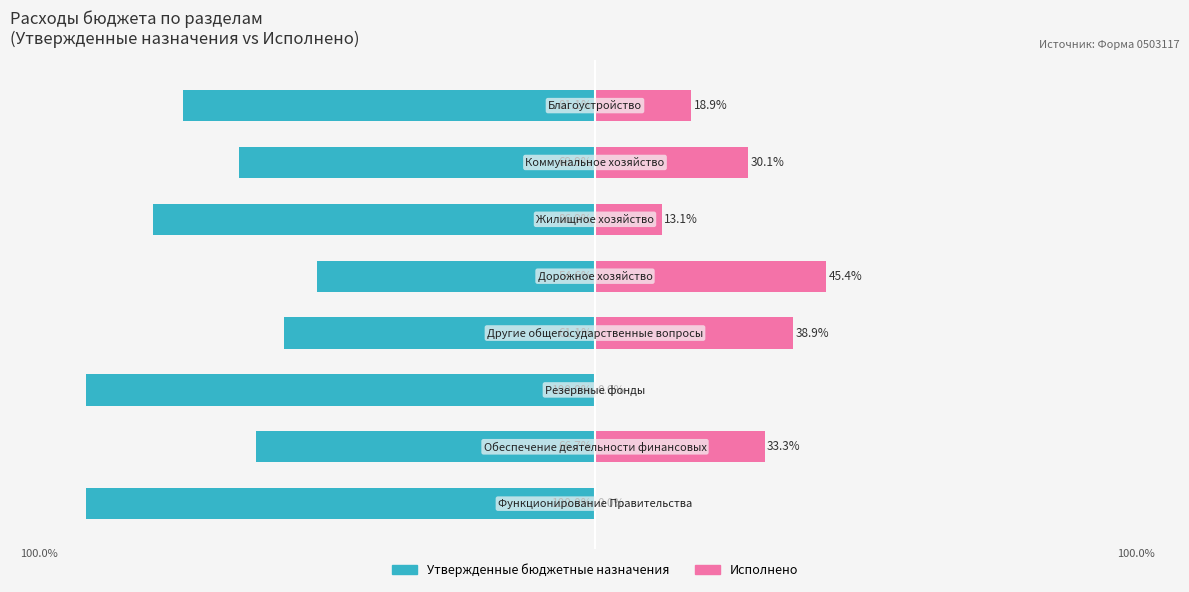

How many series are shown in this chart?

2